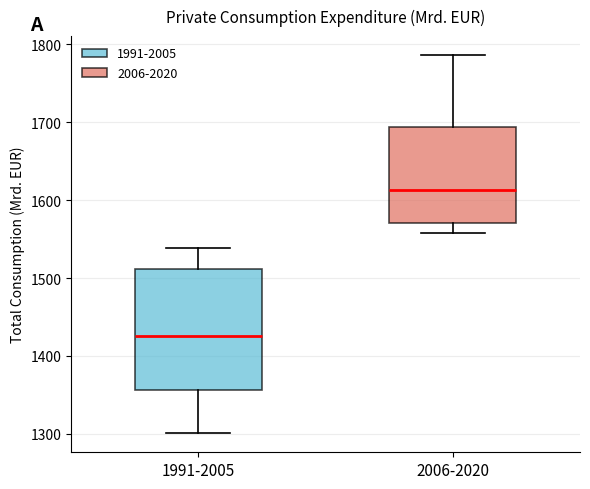

Which box has the highest median line?

2006-2020